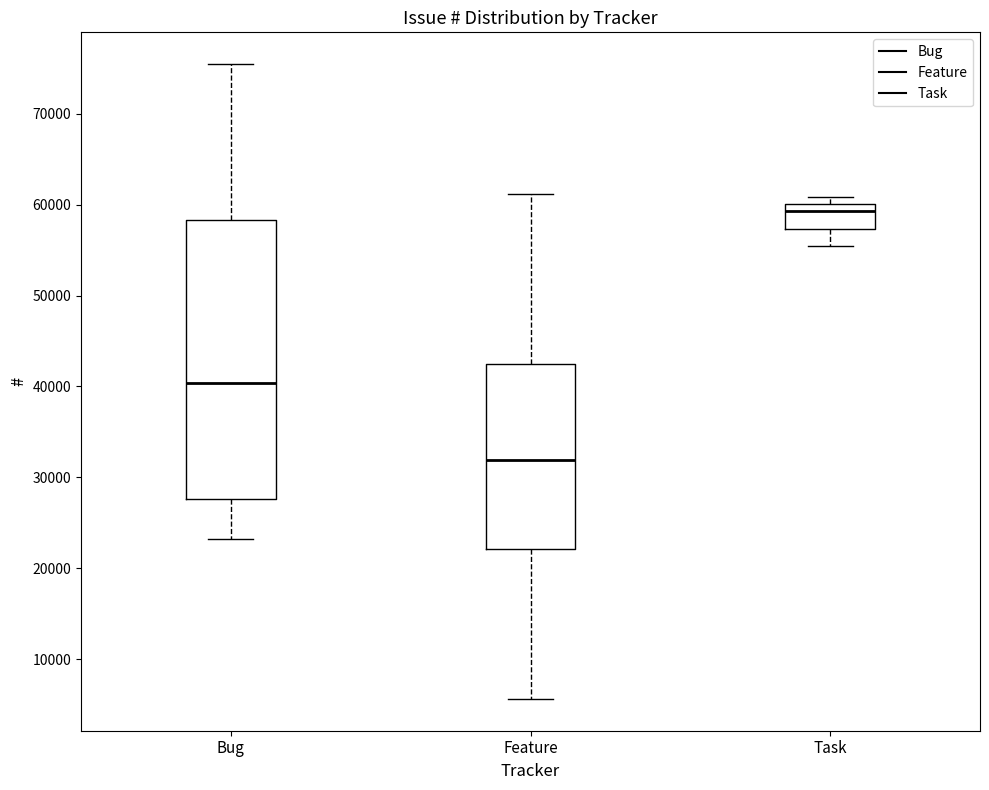

Which box's median line is the lowest?

Feature